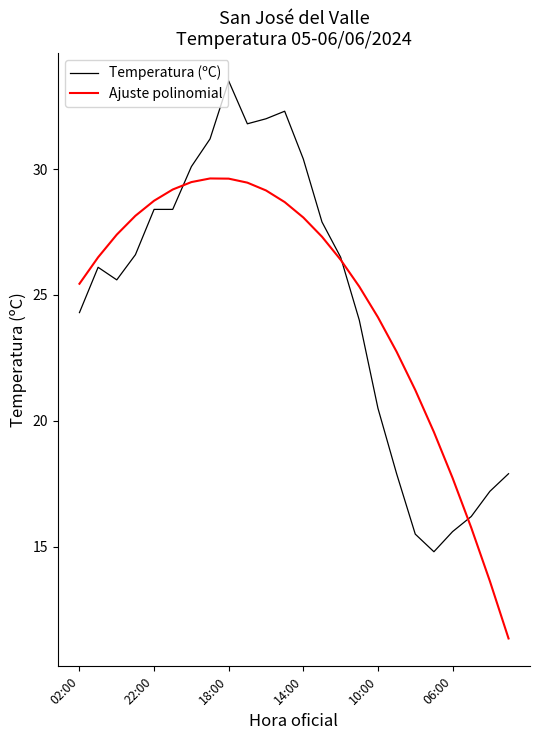

Rank the series by their maximum value, from lowest to highest.

Ajuste polinomial, Temperatura (ºC)